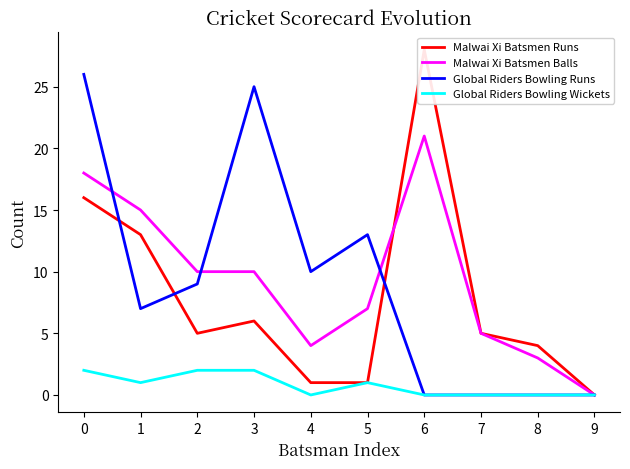

At how many categories does at least one series exceed 25?

2